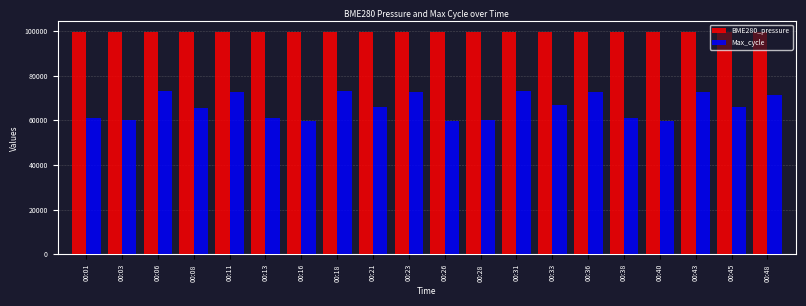

Which series has the largest total across all categories?

BME280_pressure